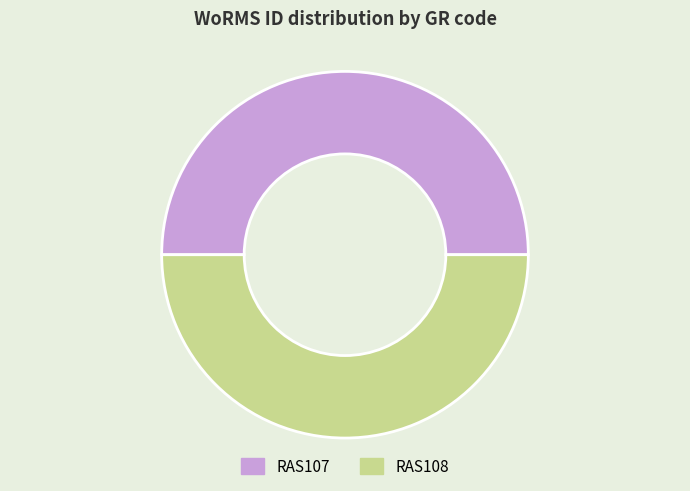

Count the number of slices in the pie.

2